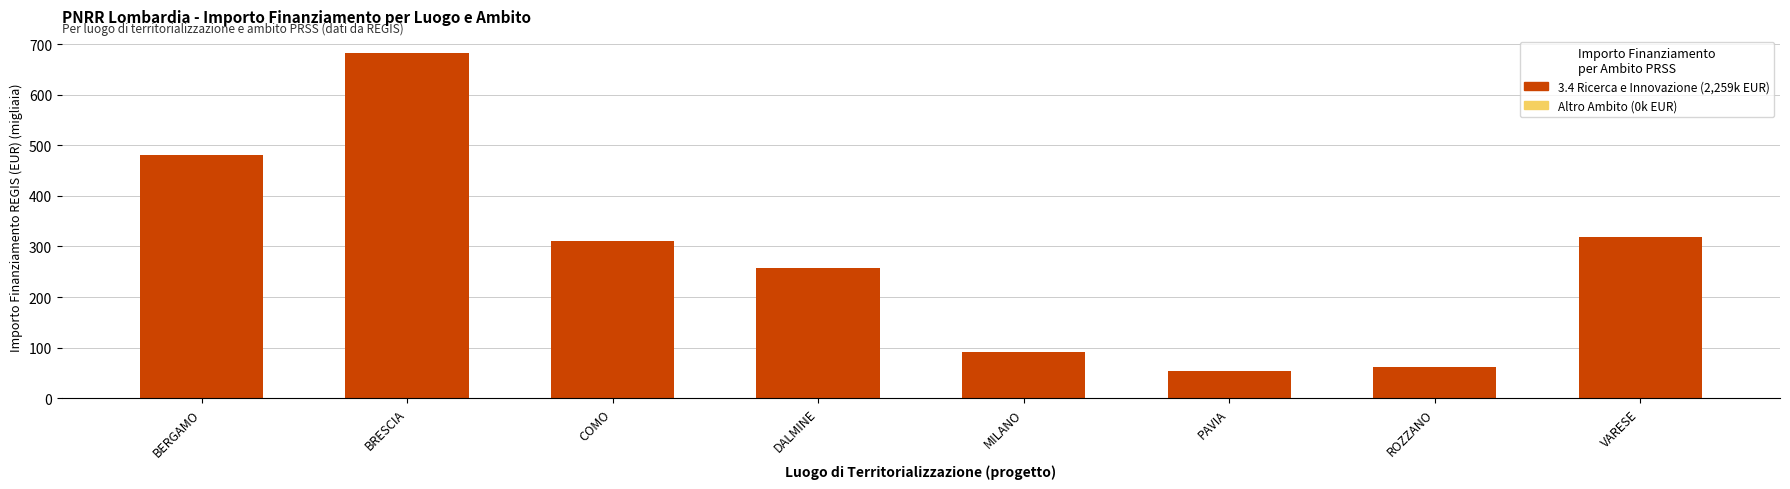

What is the average value?

282.3